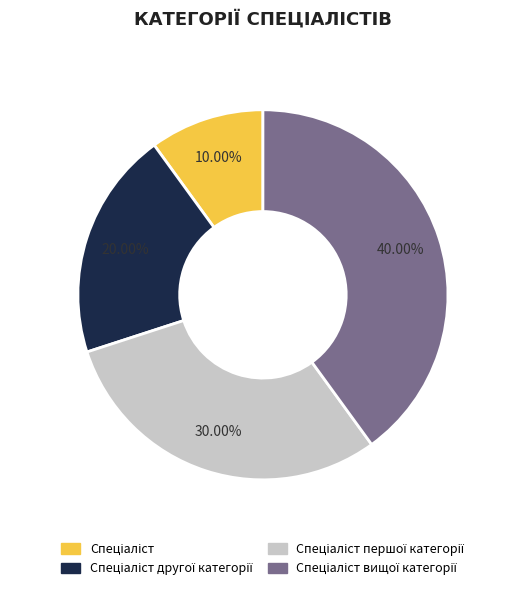

Is there a majority slice in this chart?

No